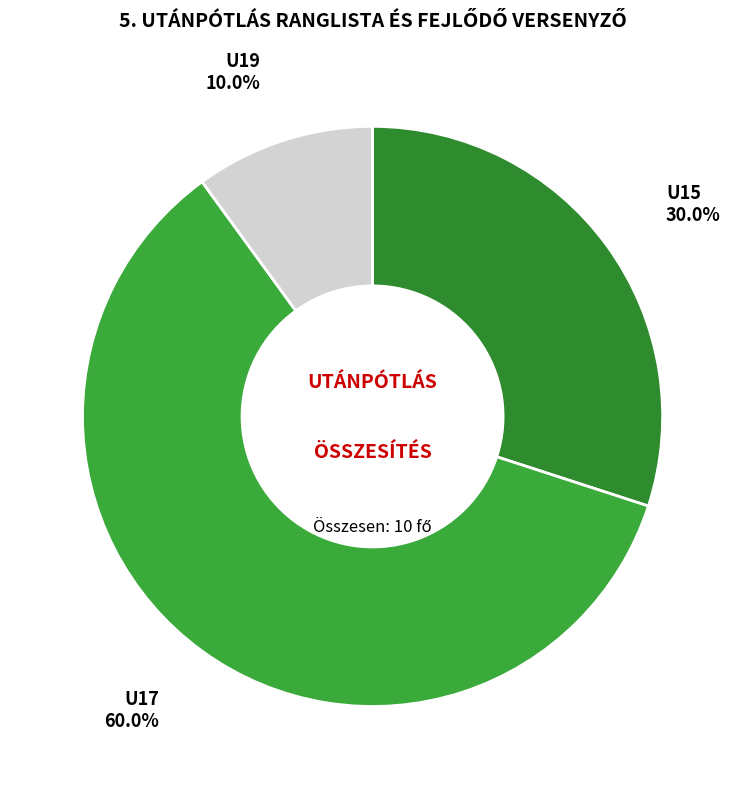

Which category accounts for the majority?

U17